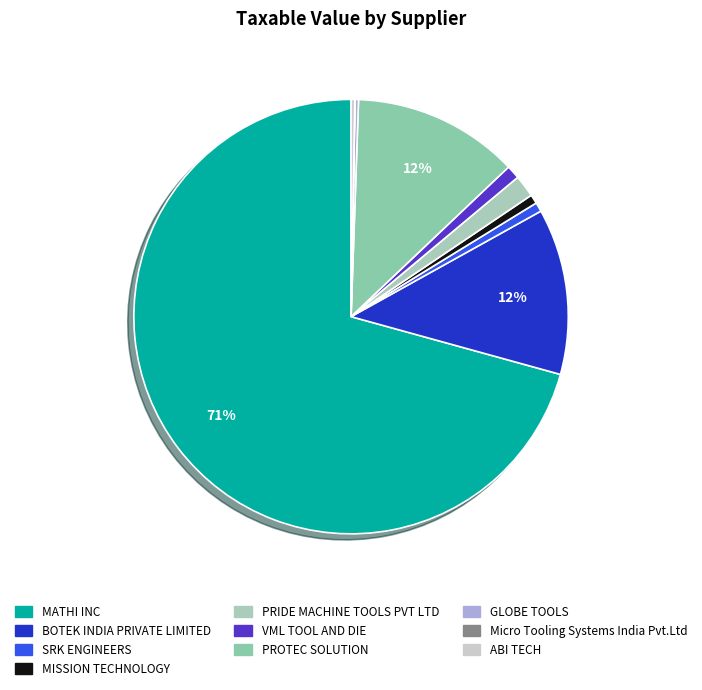

Which category has the smallest portion of the pie?

Micro Tooling Systems India Pvt.Ltd